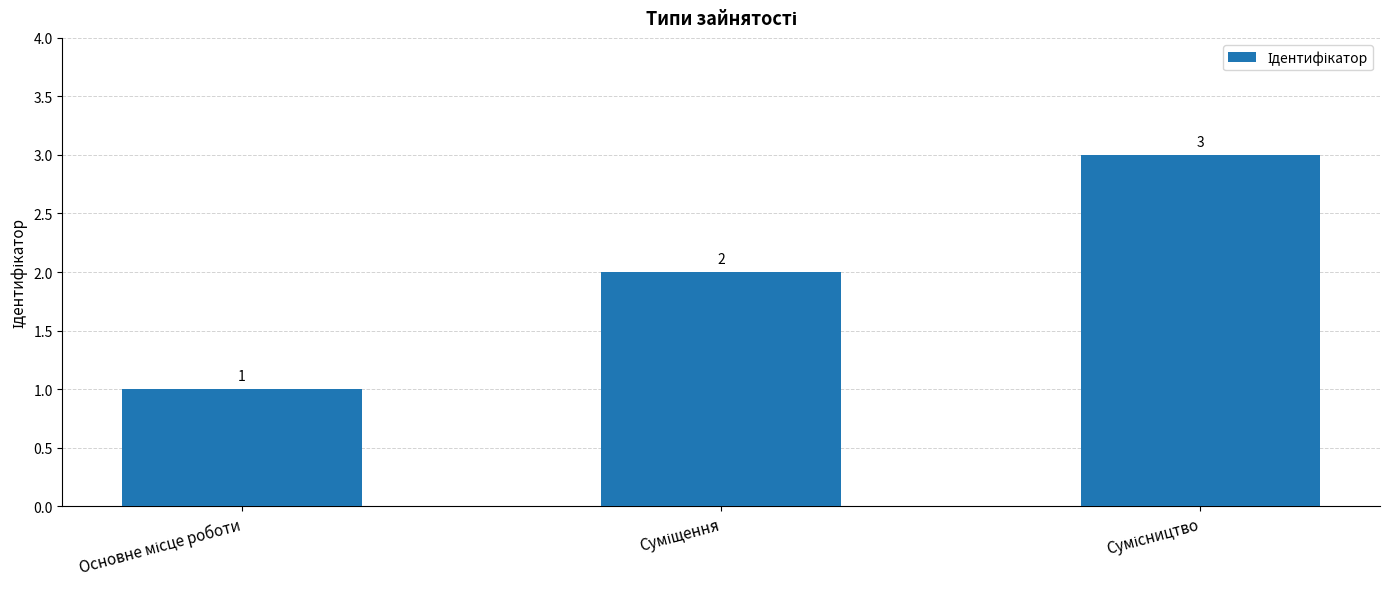

How many values are between 1 and 3?

3